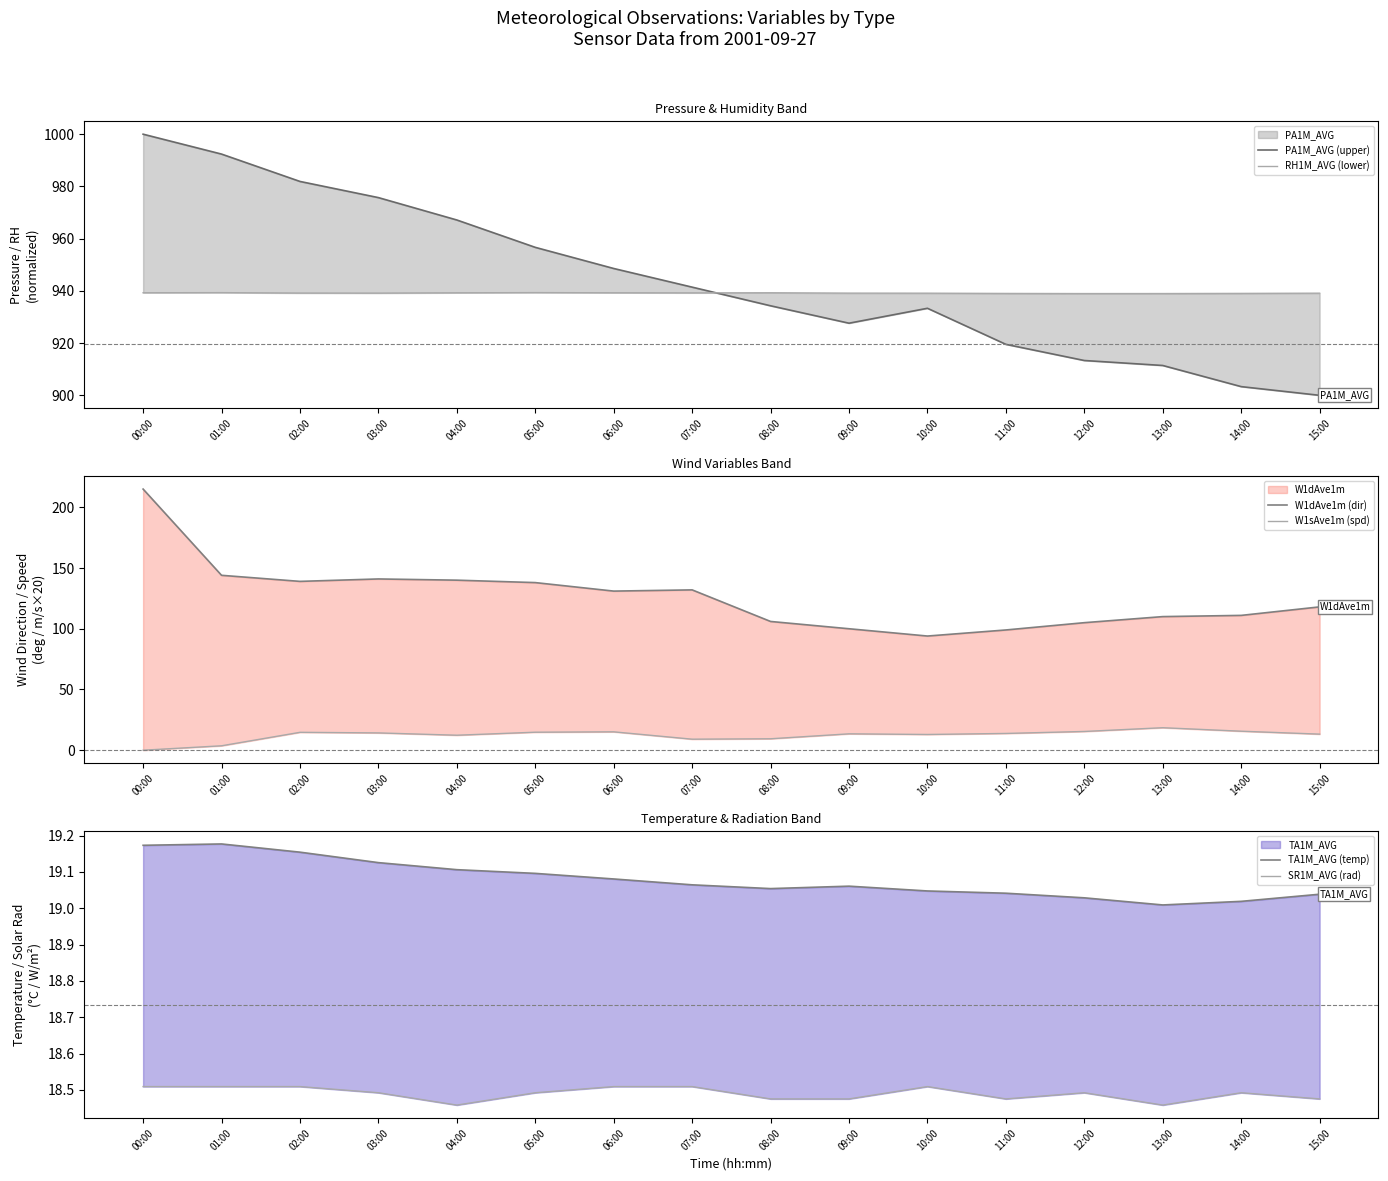

What is the sum of all TA1M_AVG (temp) values?

305.3